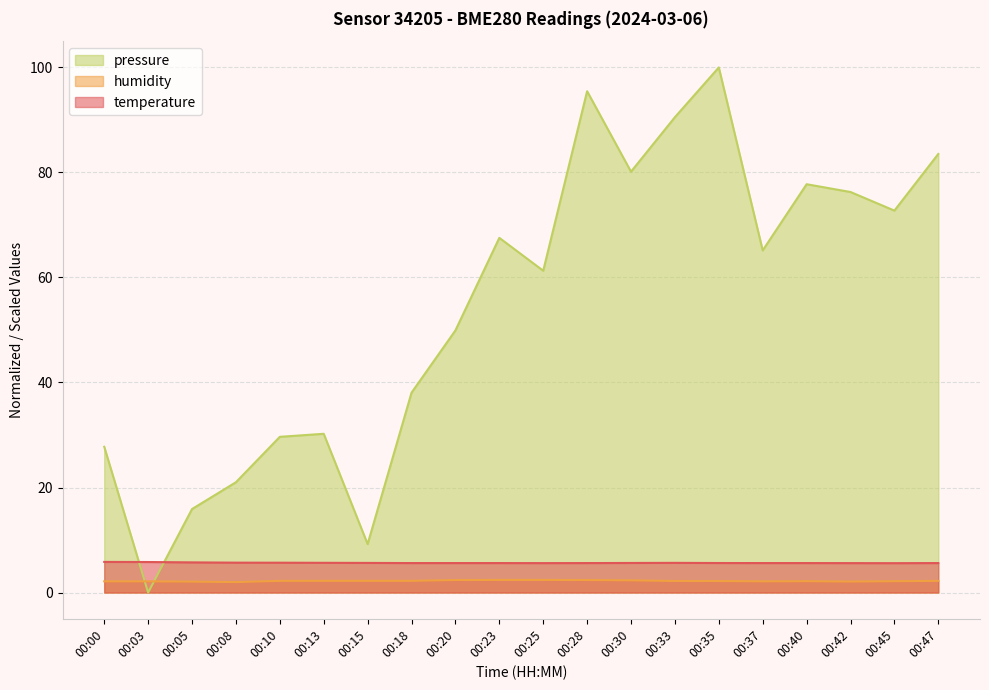

How many interior local valleys does the temperature series have?

2